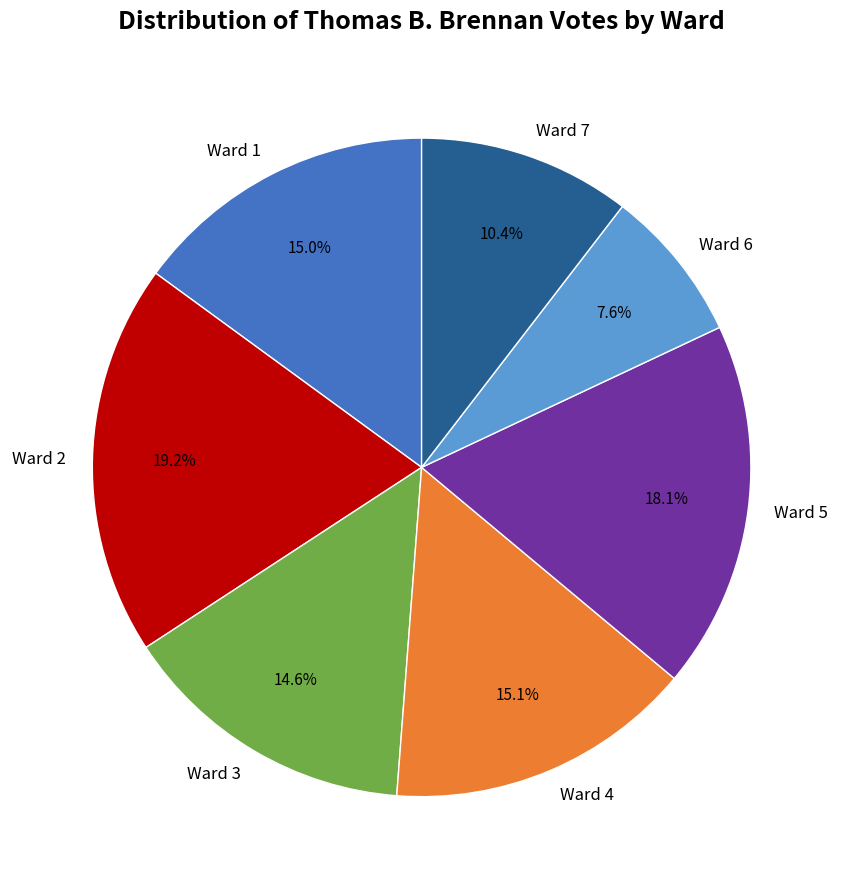

What is the ratio of the value at Ward 2 to the value at Ward 7?

1.8